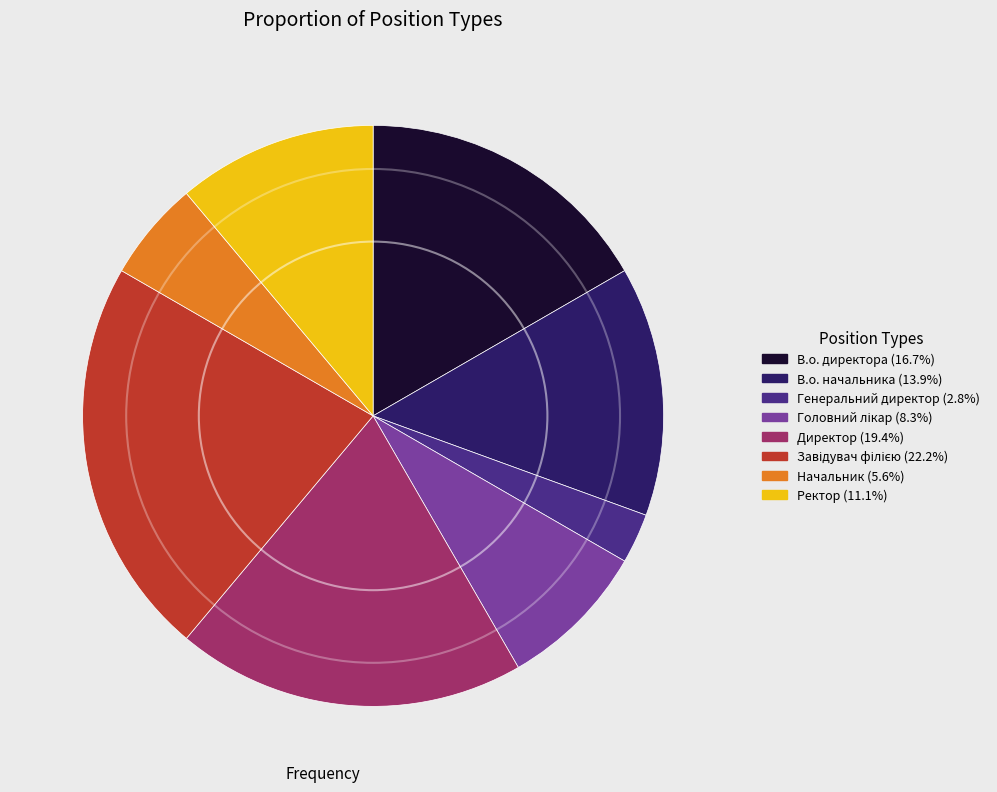

Is Ректор (11.1%) the majority of the pie?

No